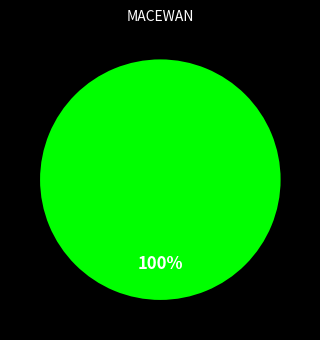

Is there a majority slice in this chart?

Yes